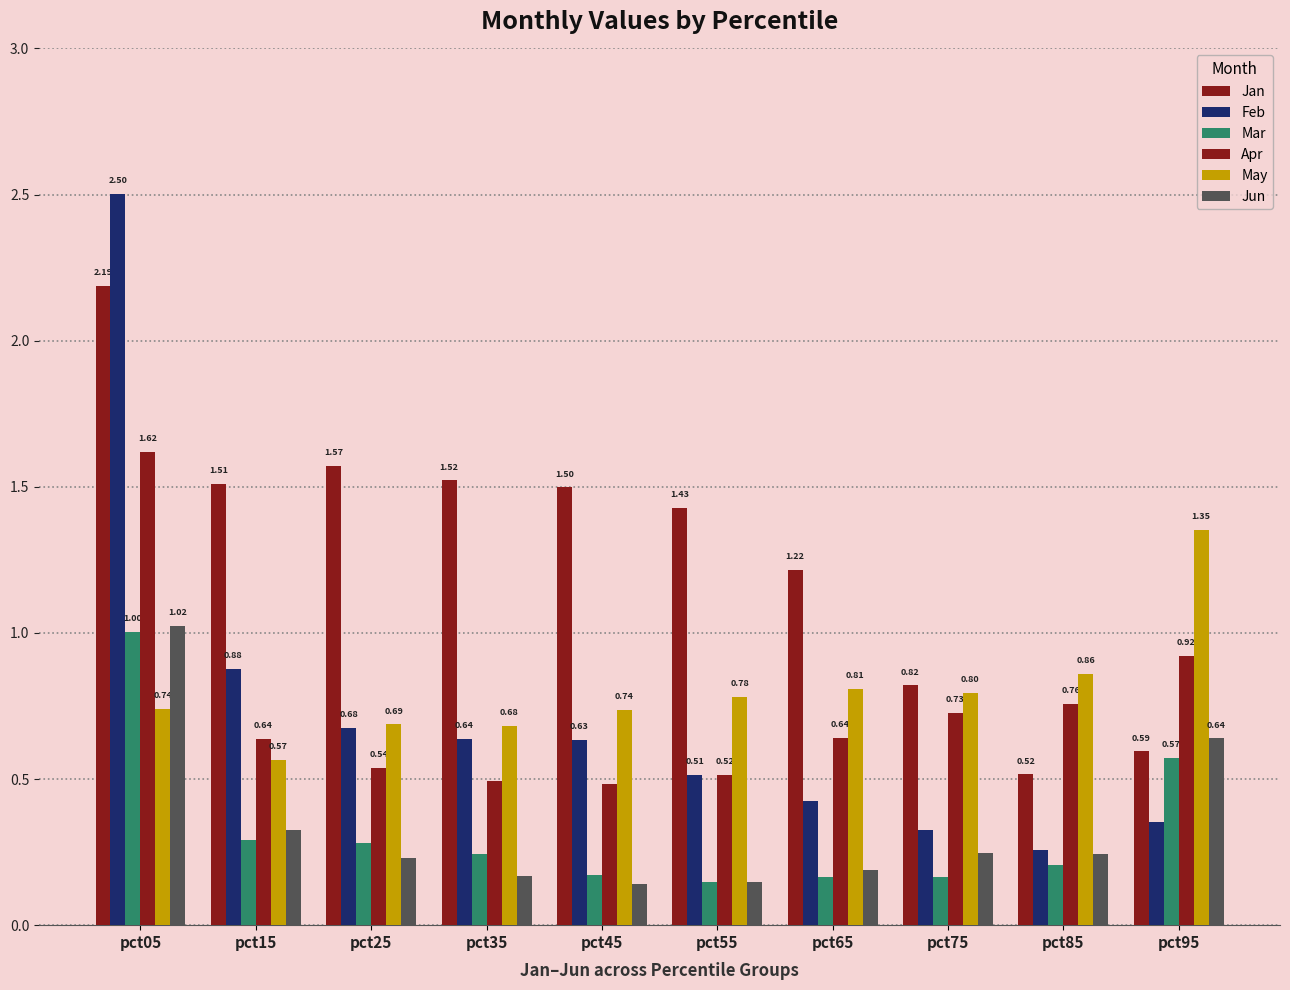

Reading left to right, extract all data points from this chart.

Jan: pct05=2.2	pct15=1.5	pct25=1.6	pct35=1.5	pct45=1.5	pct55=1.4	pct65=1.2	pct75=0.8	pct85=0.5	pct95=0.6
Feb: pct05=2.5	pct15=0.9	pct25=0.7	pct35=0.6	pct45=0.6	pct55=0.5	pct65=0.4	pct75=0.3	pct85=0.3	pct95=0.4
Mar: pct05=1.0	pct15=0.3	pct25=0.3	pct35=0.2	pct45=0.2	pct55=0.1	pct65=0.2	pct75=0.2	pct85=0.2	pct95=0.6
Apr: pct05=1.6	pct15=0.6	pct25=0.5	pct35=0.5	pct45=0.5	pct55=0.5	pct65=0.6	pct75=0.7	pct85=0.8	pct95=0.9
May: pct05=0.7	pct15=0.6	pct25=0.7	pct35=0.7	pct45=0.7	pct55=0.8	pct65=0.8	pct75=0.8	pct85=0.9	pct95=1.4
Jun: pct05=1.0	pct15=0.3	pct25=0.2	pct35=0.2	pct45=0.1	pct55=0.1	pct65=0.2	pct75=0.2	pct85=0.2	pct95=0.6